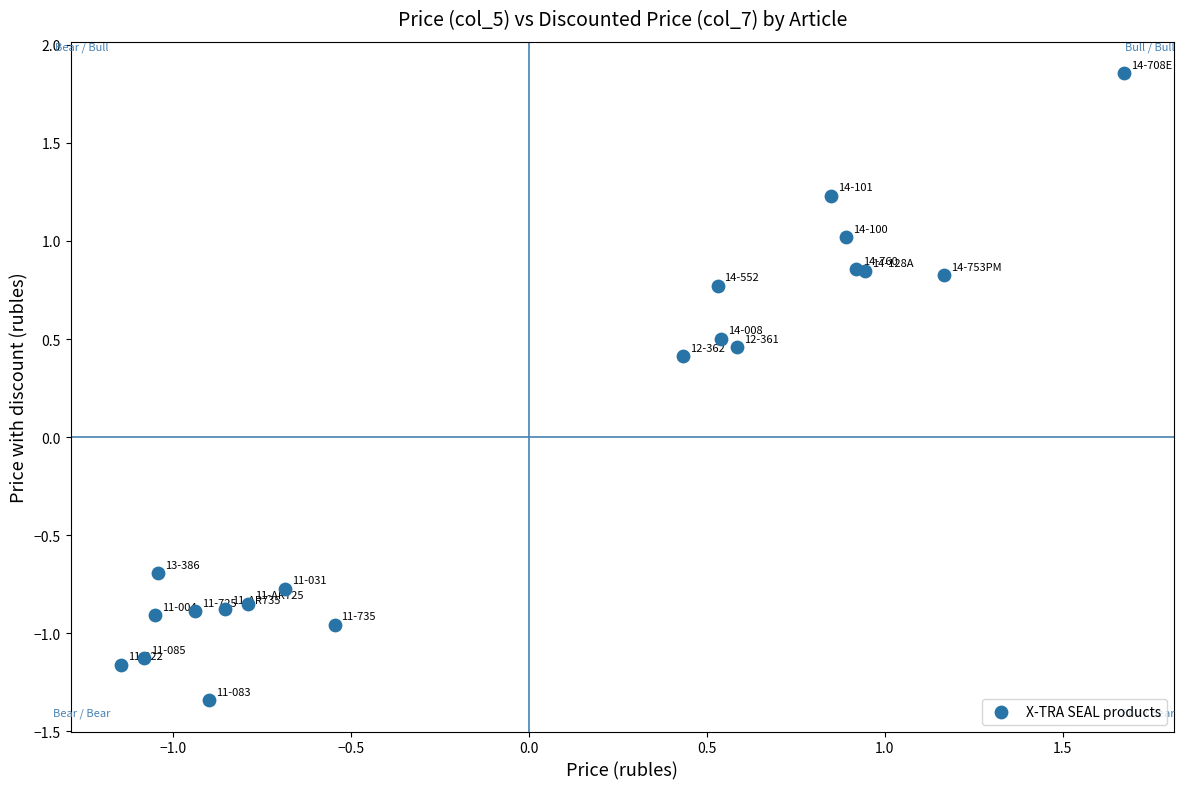

What Y value in the scatter plot is closest to 0?

0.4